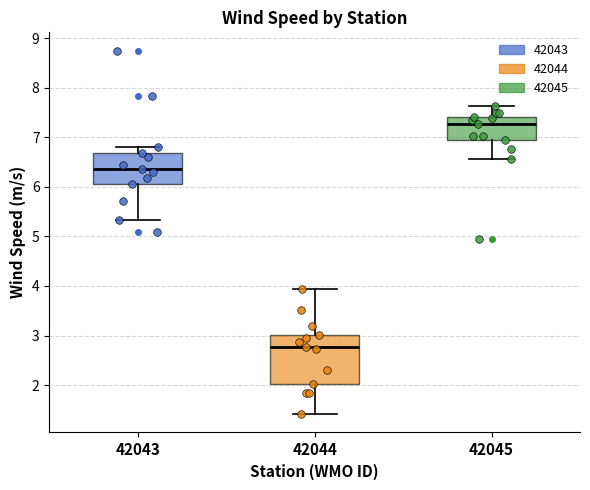

Where is the lower edge of the box at x = 42045 on the y-axis? The values are not printed on the chart, so give them approximately, as read against the axis.

6.9